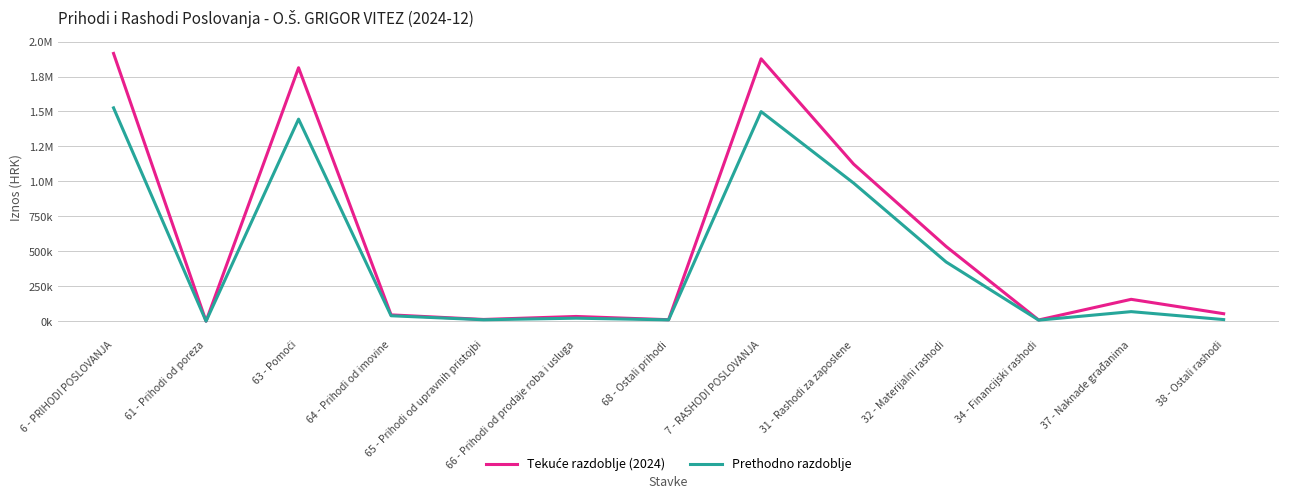

Is this an area chart (filled region under the line)?

No